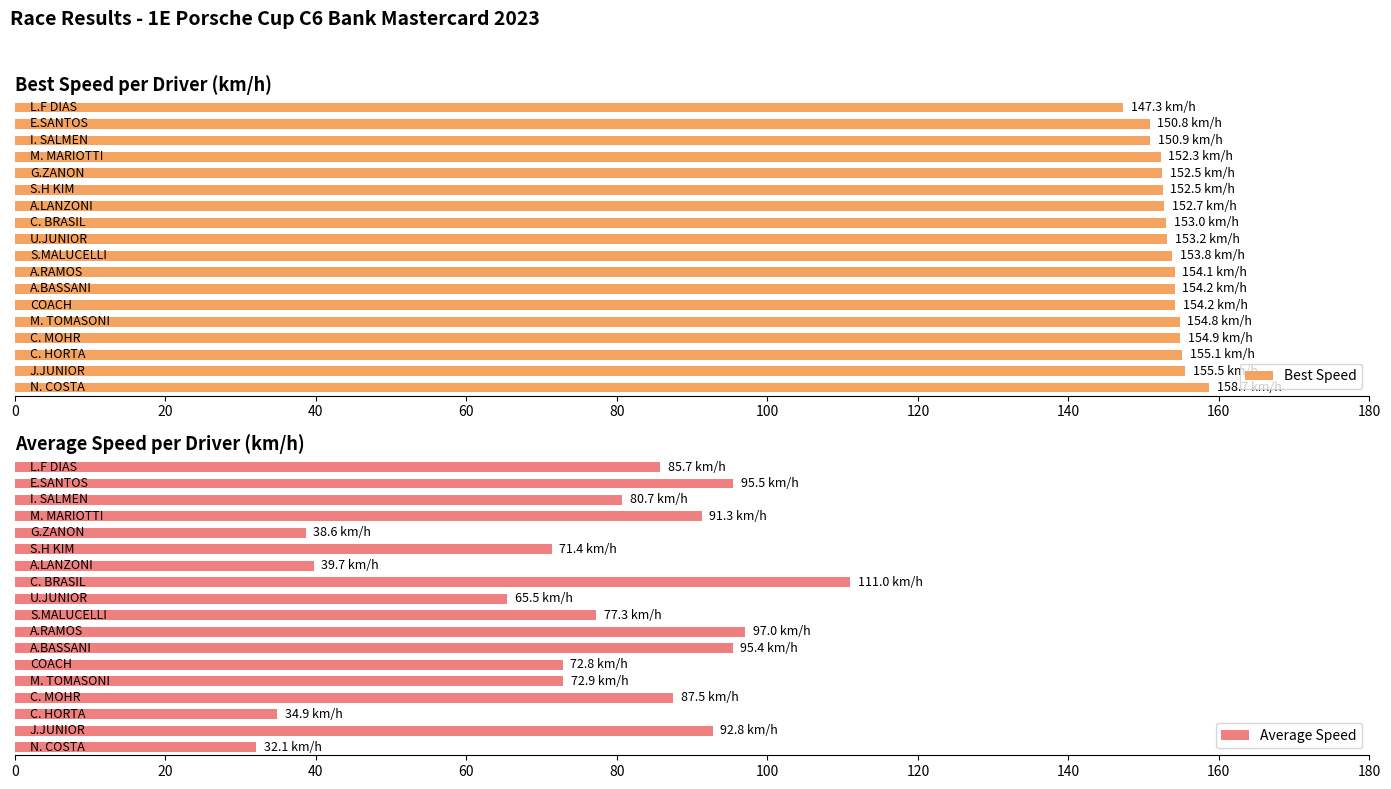

What is the average value of the Best Speed series?

153.4